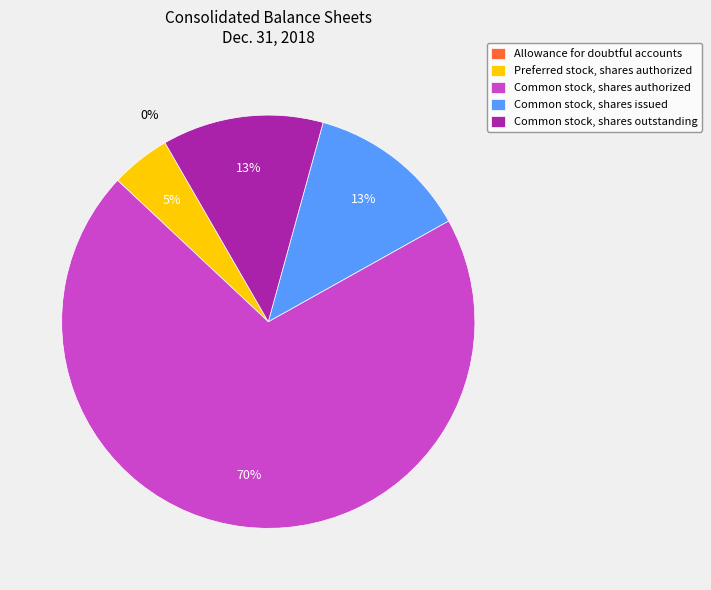

Between Preferred stock, shares authorized and Common stock, shares authorized, which is larger?

Common stock, shares authorized